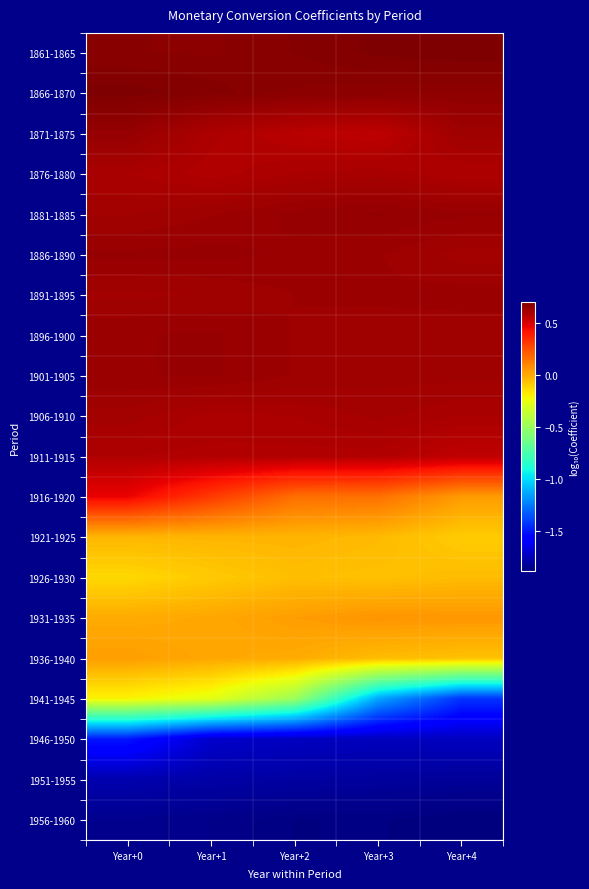

What is the spread (max minus min) of values at Year+4?

2.6